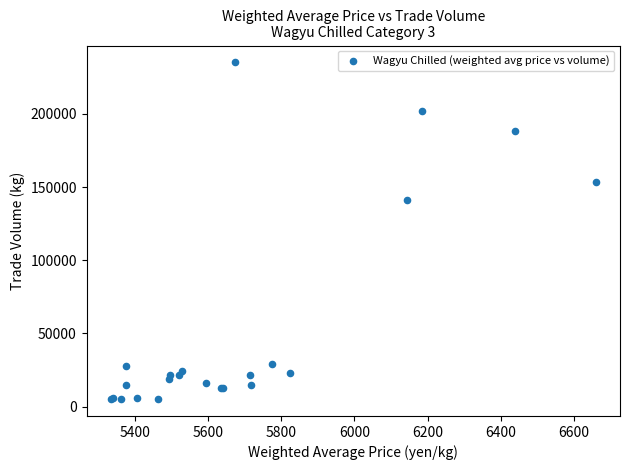

What Y value in the scatter plot is closest to 120137?

140969